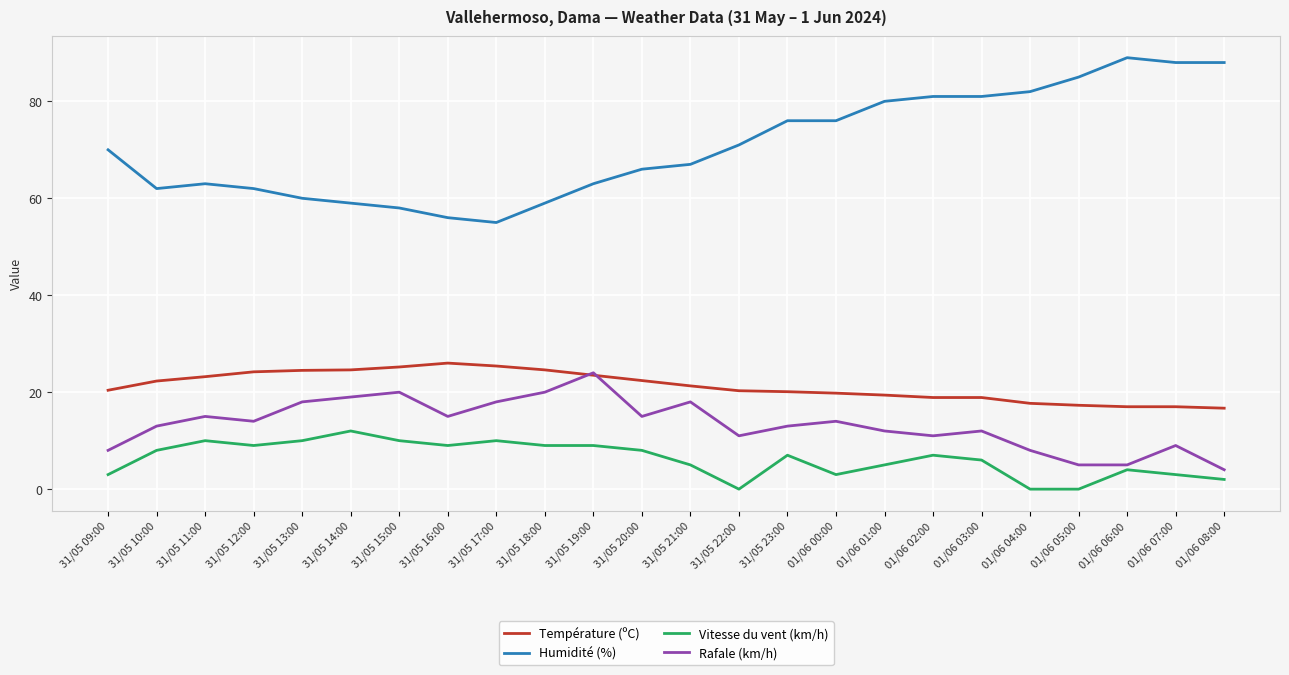

Rank the series at 31/05 16:00 from lowest to highest value.

Vitesse du vent (km/h), Rafale (km/h), Température (ºC), Humidité (%)